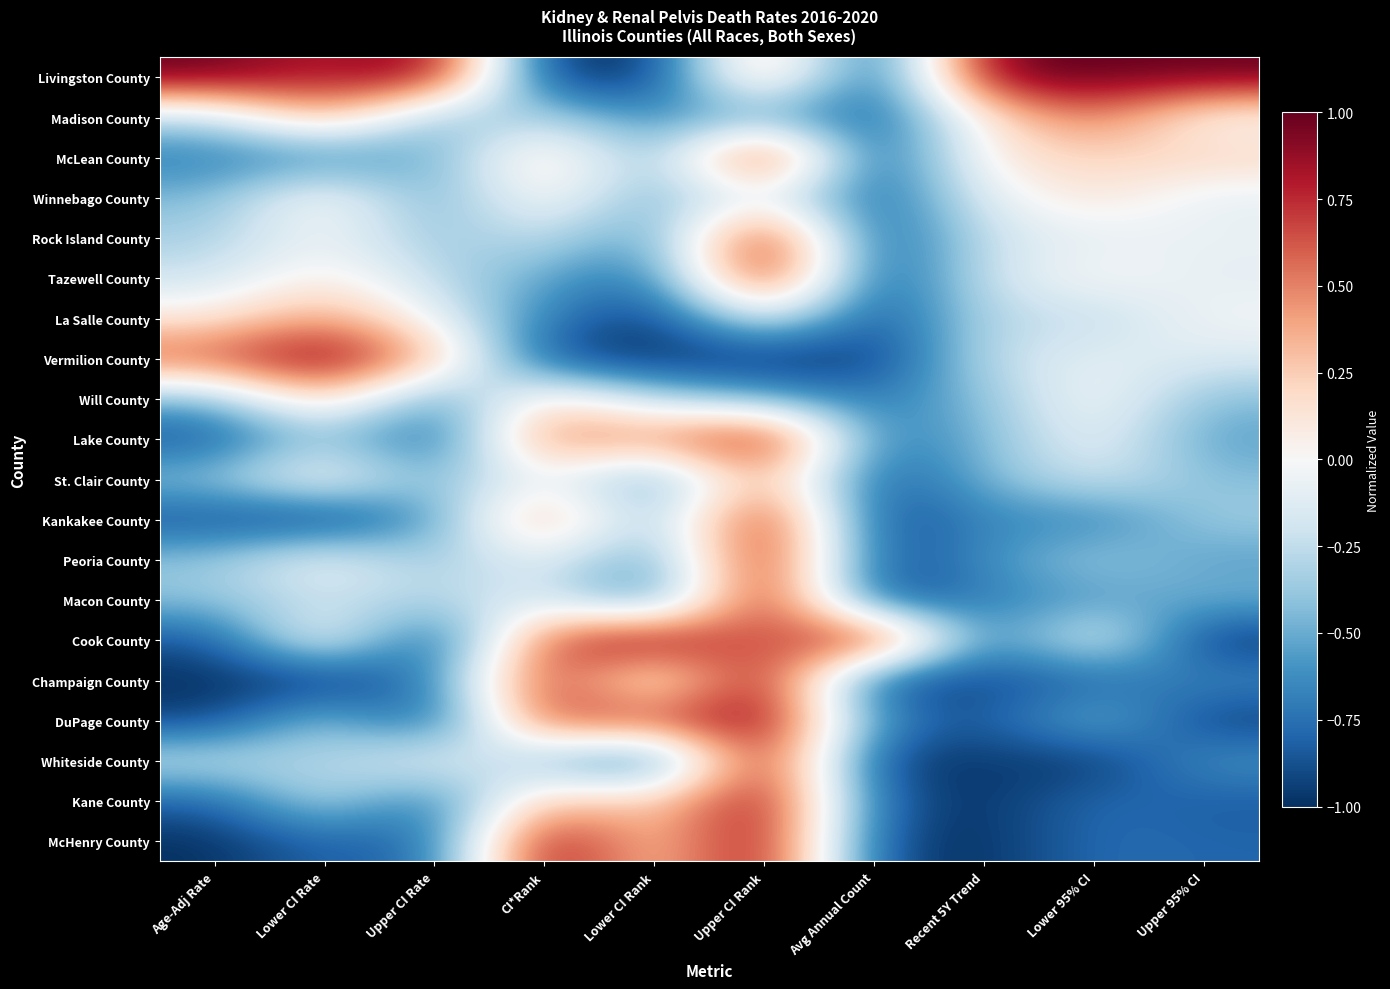

Which has a higher value, Lower 95% CI or Upper CI Rate?

Lower 95% CI